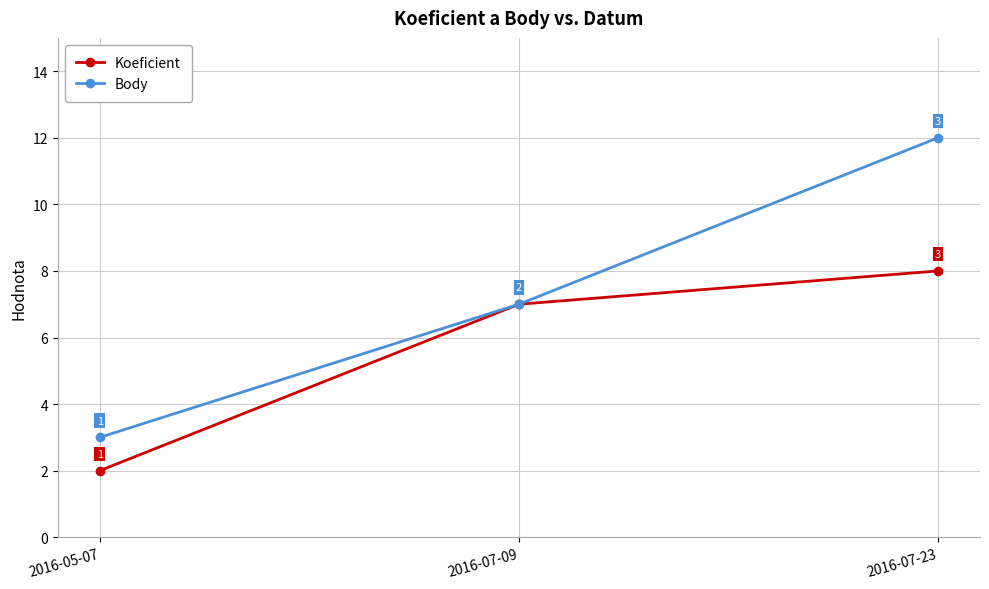

What is the total value across all series at 2016-07-23?

20